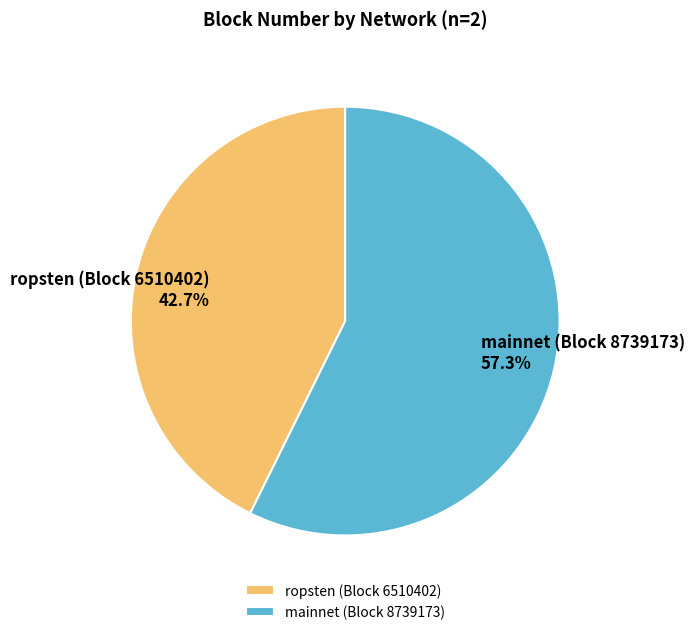

Count the number of slices in the pie.

2